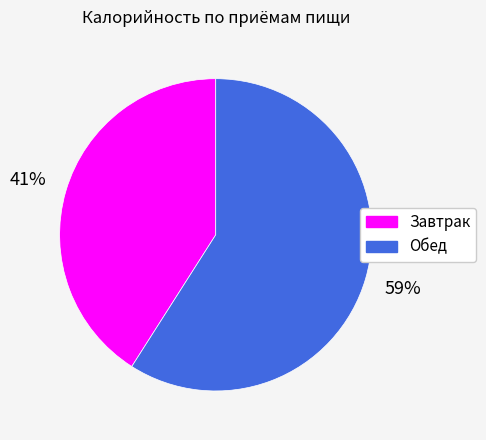

What is the majority slice?

Обед